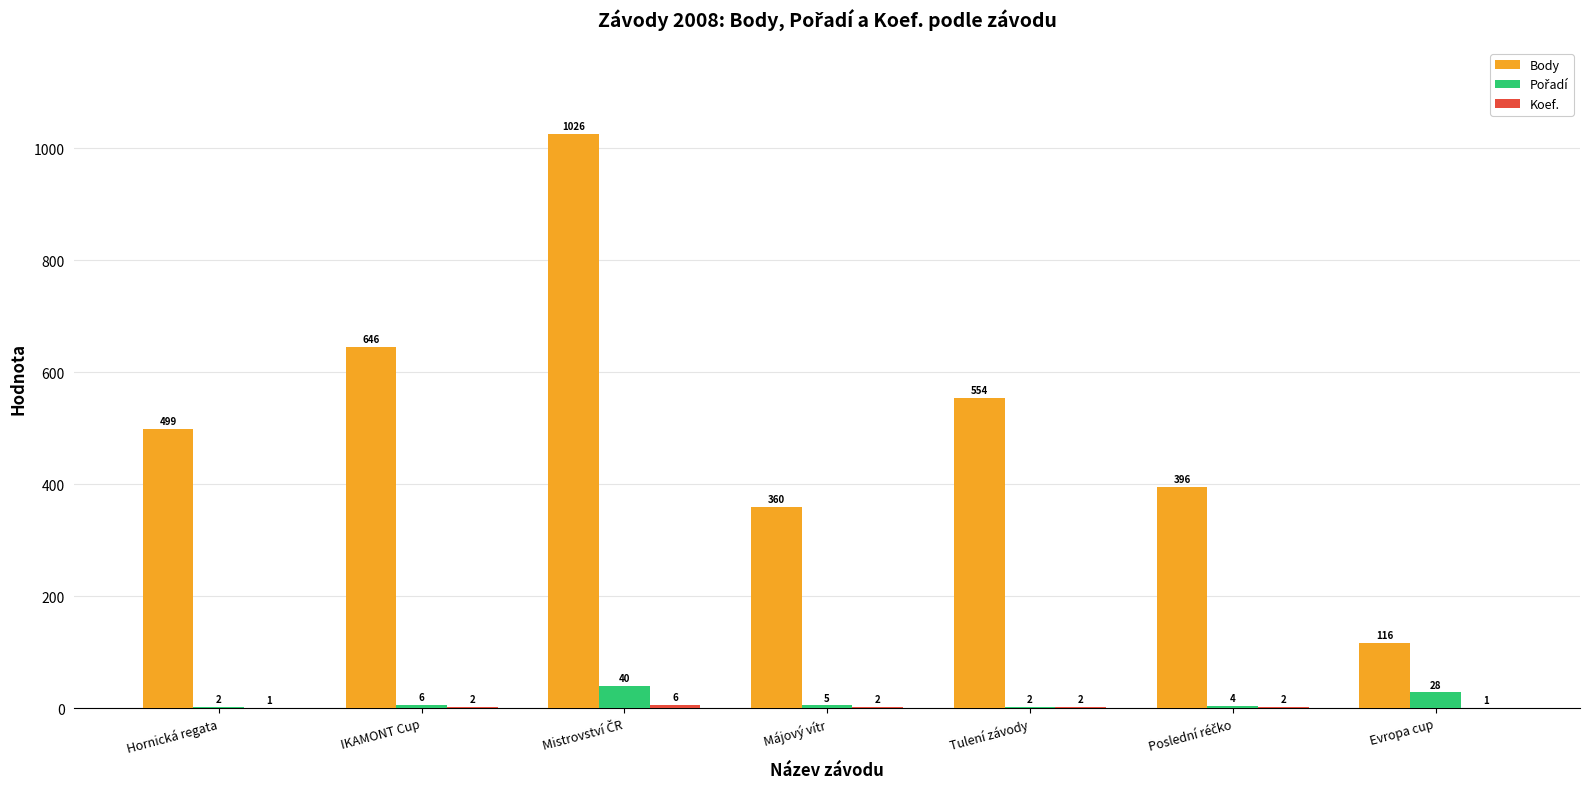

Is it true that Body equals 554 at Tulení závody?

True